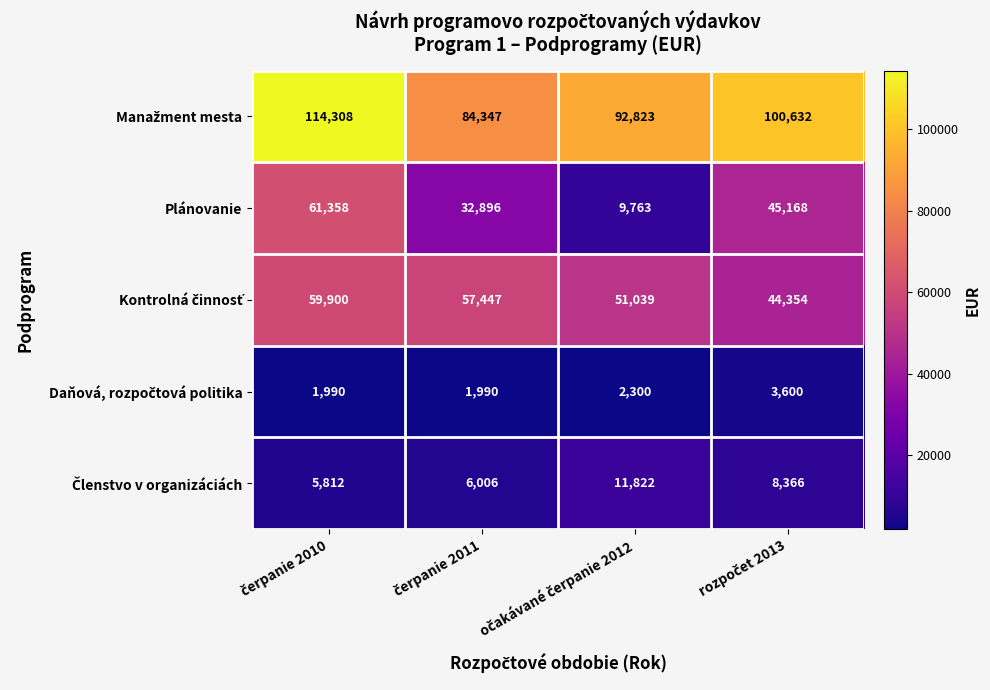

What is the difference between the maximum and second lowest values in the Plánovanie series?

28462